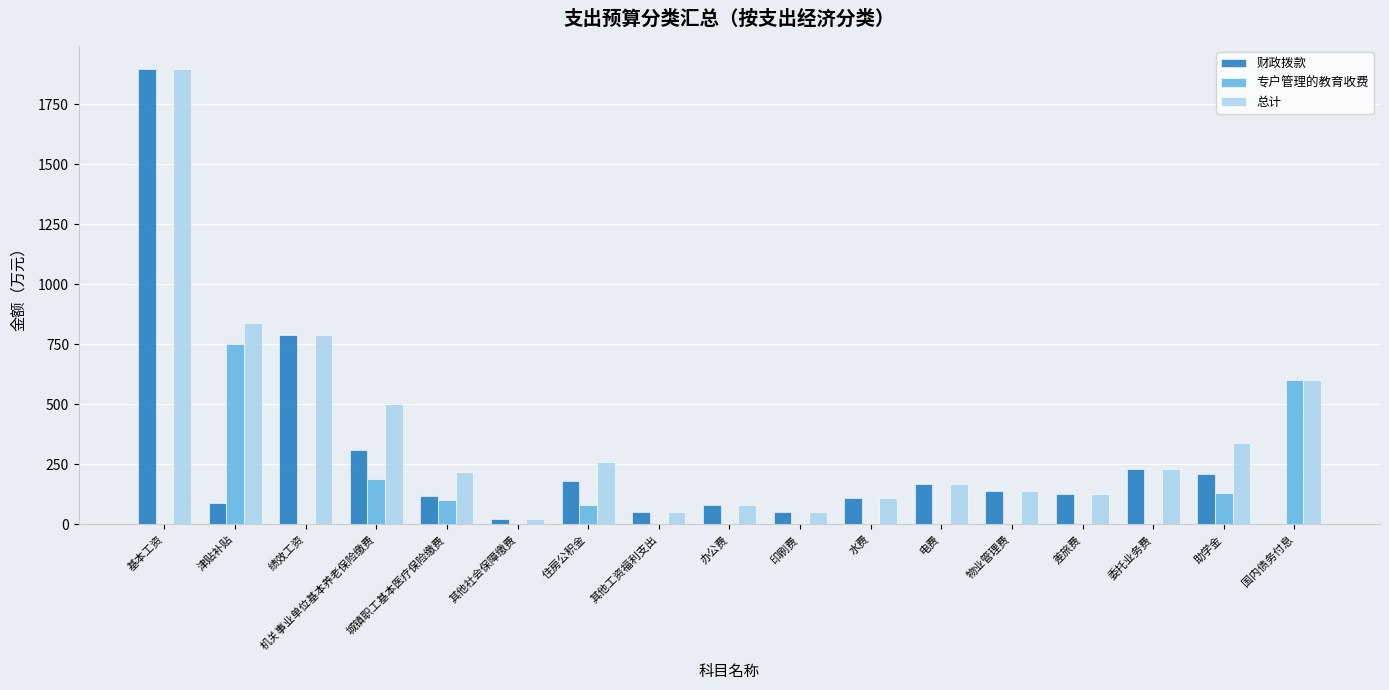

Is the value of 财政拨款 at 办公费 greater than the value of 总计 at 物业管理费?

No